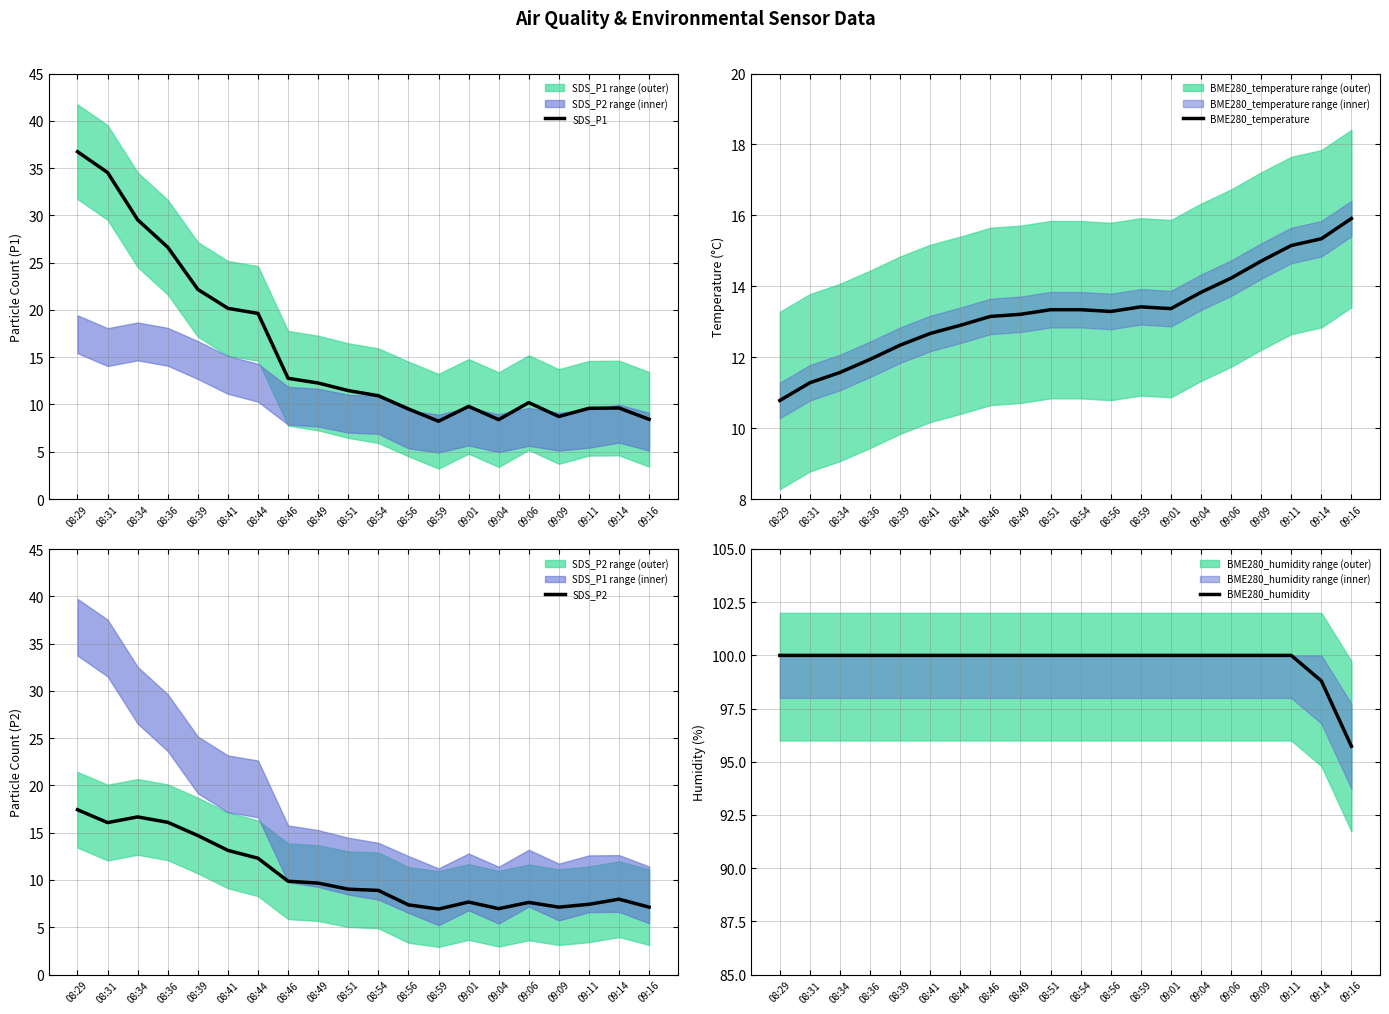

At which label is BME280_humidity closest to 97?

09:16